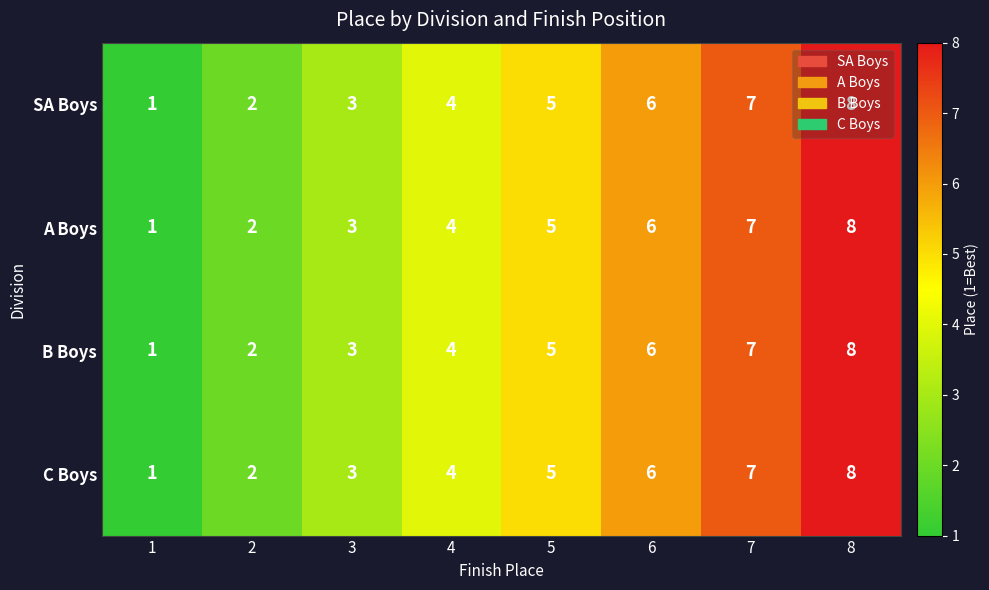

Count the number of categories in the chart.

8